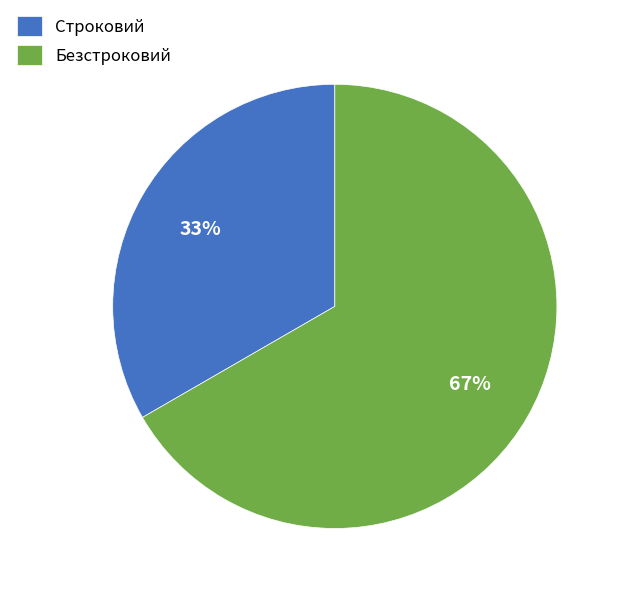

Count the number of slices in the pie.

2